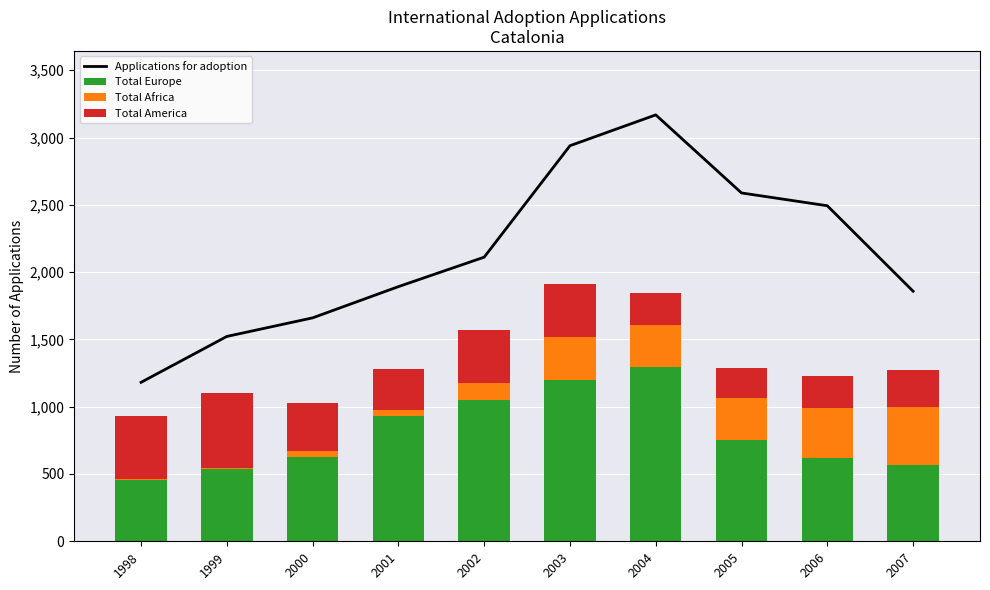

Where does the Total America series first go above 353?

1998